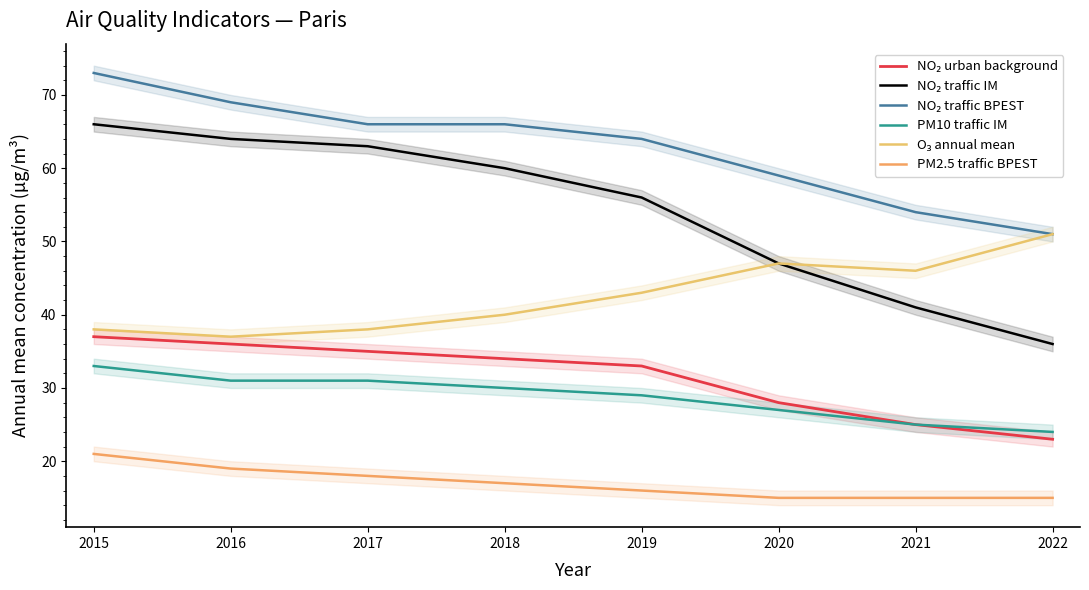

Is the value of PM2.5 traffic BPEST at 2021 greater than the value of PM10 traffic IM at 2019?

No